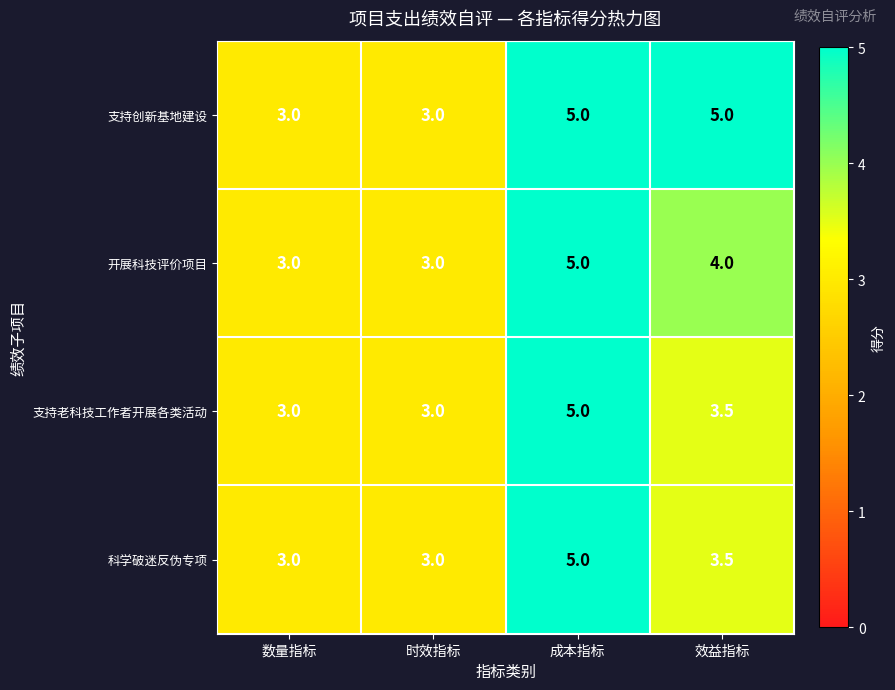

Reading right to left, extract all data points from this chart.

支持创新基地建设: 5.0	5.0	3.0	3.0
开展科技评价项目: 4.0	5.0	3.0	3.0
支持老科技工作者开展各类活动: 3.5	5.0	3.0	3.0
科学破迷反伪专项: 3.5	5.0	3.0	3.0